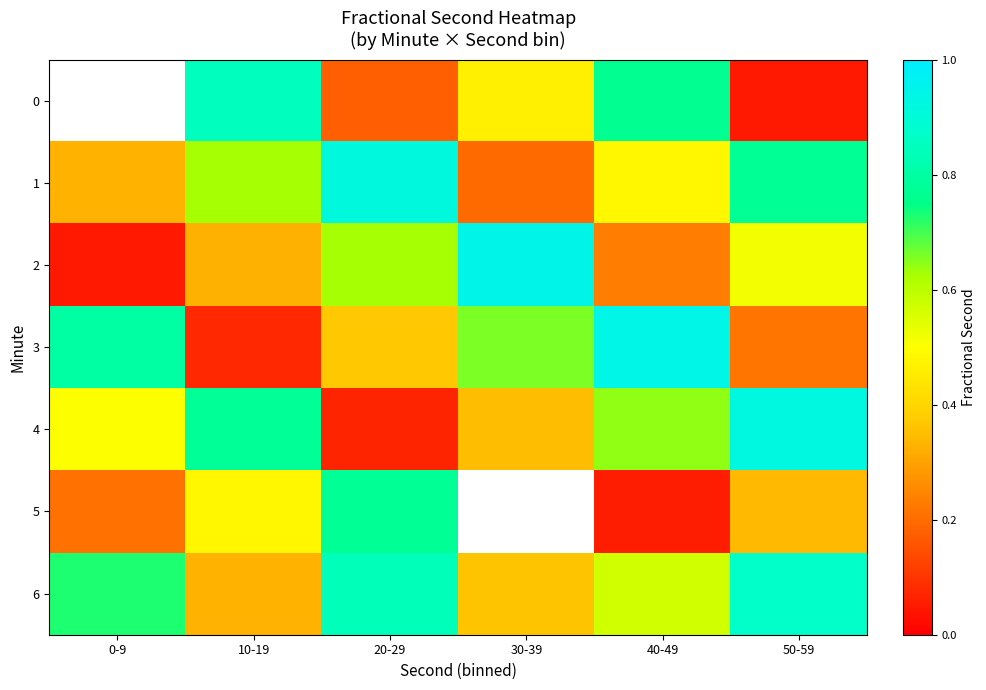

What is the approximate value of 3 at 10-19?

0.1